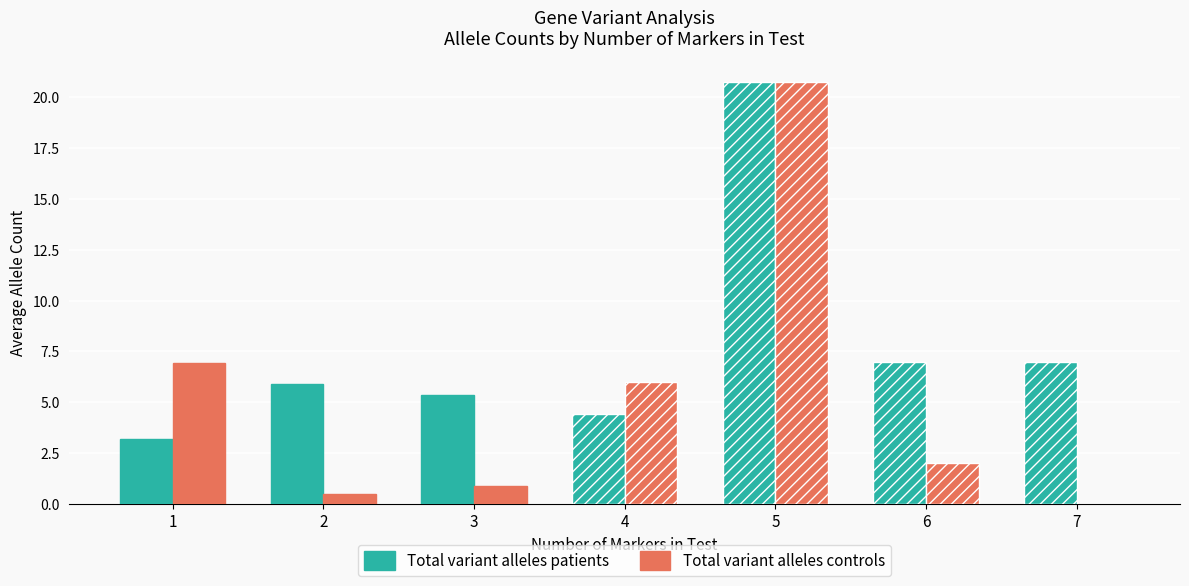

Are the bars horizontal?

No